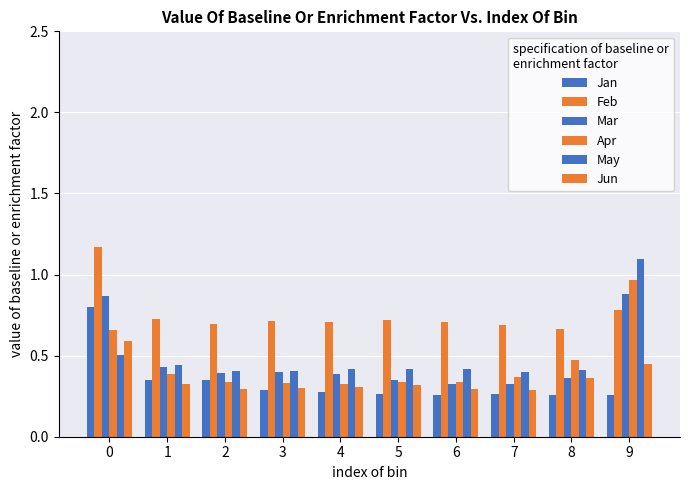

Rank the series at 2 from highest to lowest value.

Feb, May, Mar, Jan, Apr, Jun